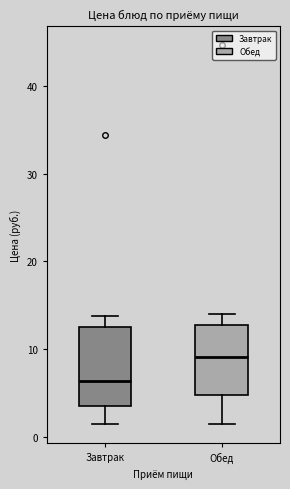

Which box's median line is the highest?

Обед